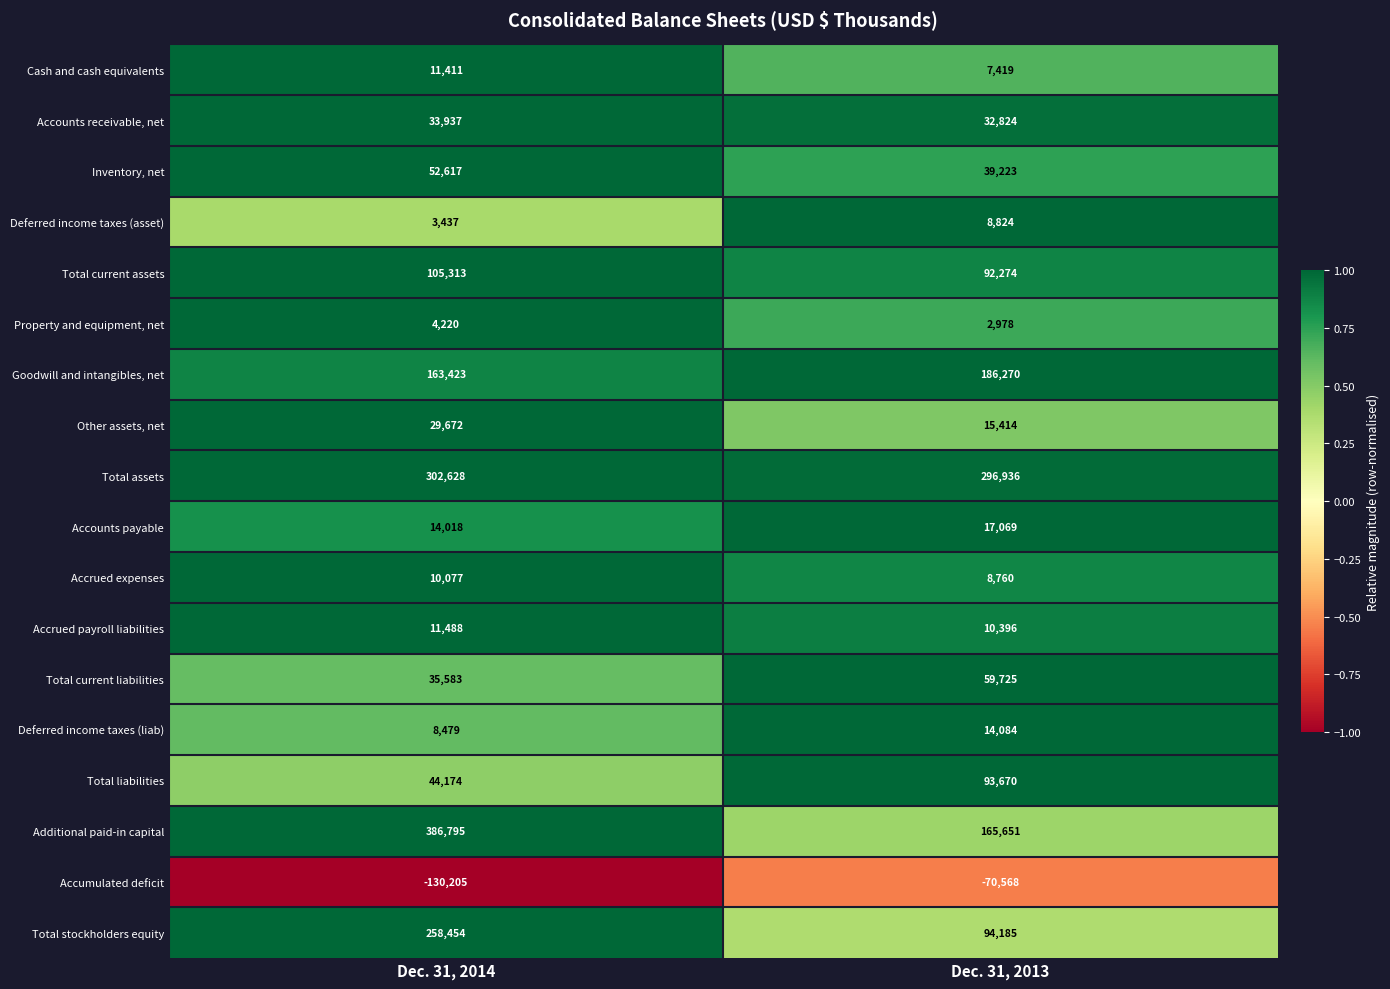

Is the value of Accounts receivable, net at Dec. 31, 2014 greater than the value of Total stockholders equity at Dec. 31, 2013?

No